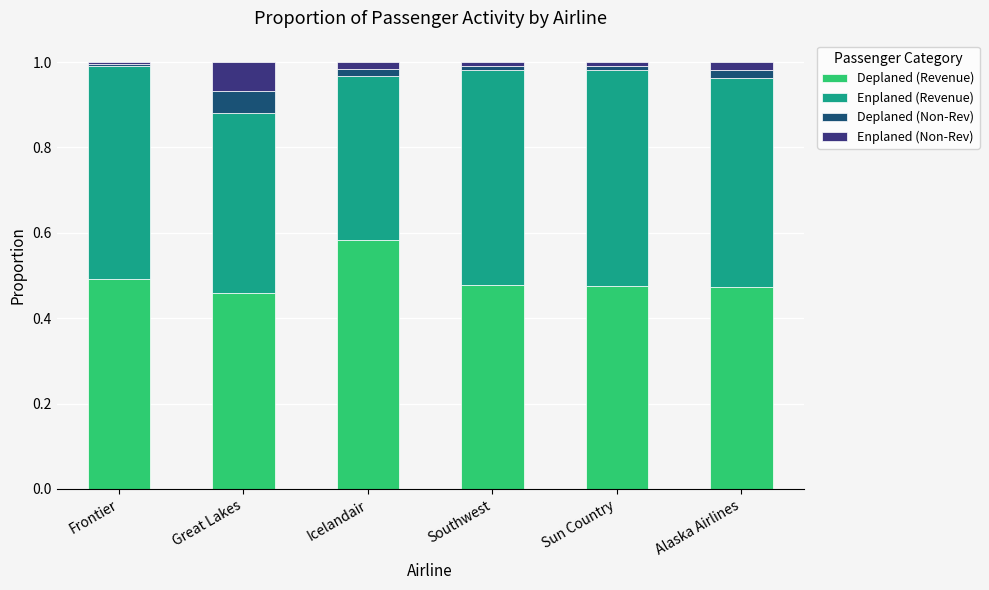

Count the Deplaned (Revenue) values in the range 0 to 1.

6